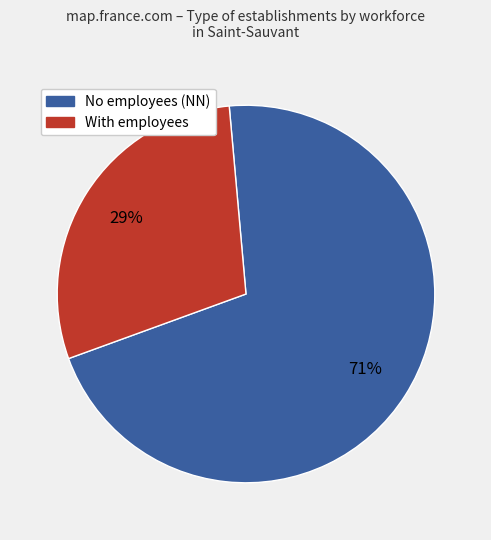

Count the number of slices in the pie.

2